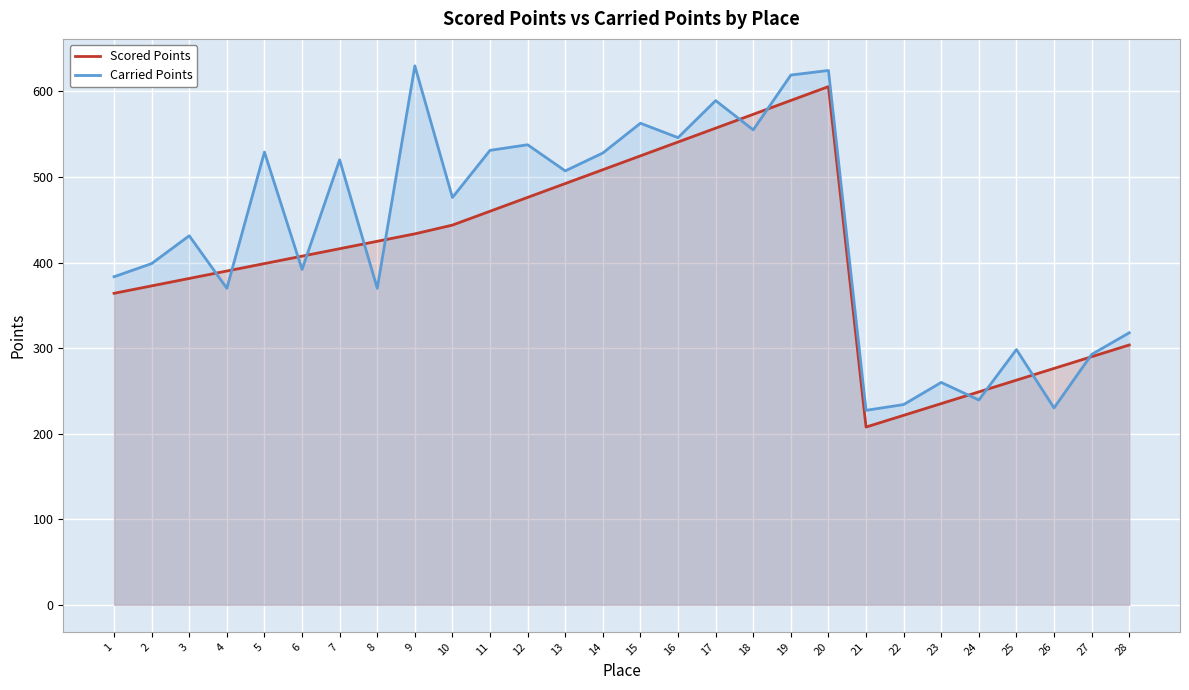

Where is Scored Points nearest to the value 406?

6